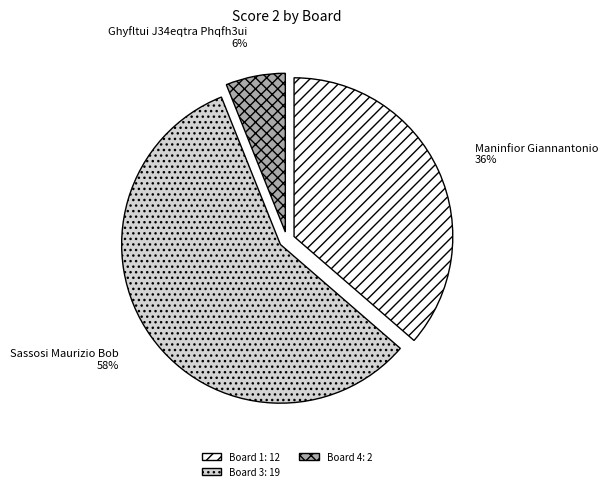

To the nearest percent, what is the average slice percentage?

33%